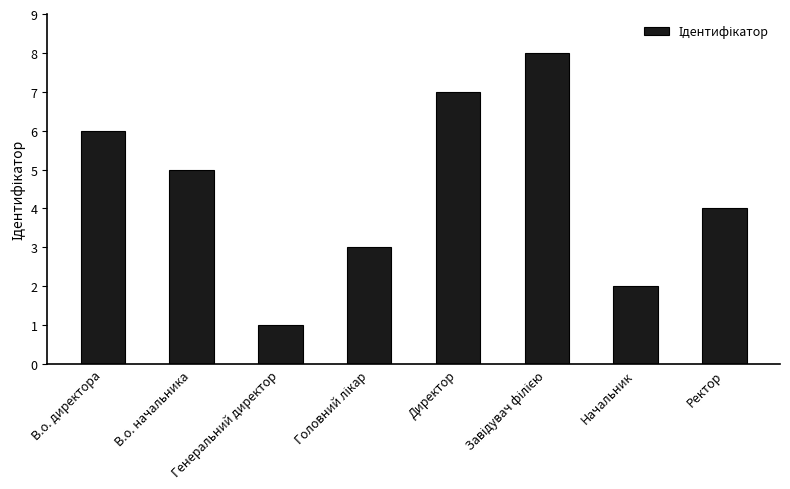

The chart shows a value of 3 at Начальник. True or false?

False